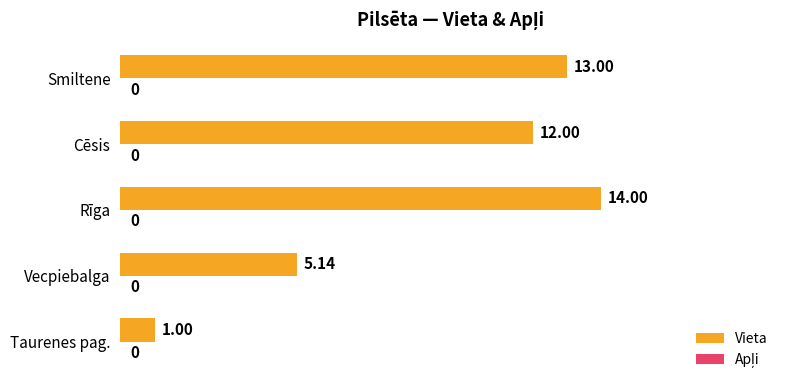

List the labels in order of value, smallest first.

Taurenes pag., Vecpiebalga, Cēsis, Smiltene, Rīga